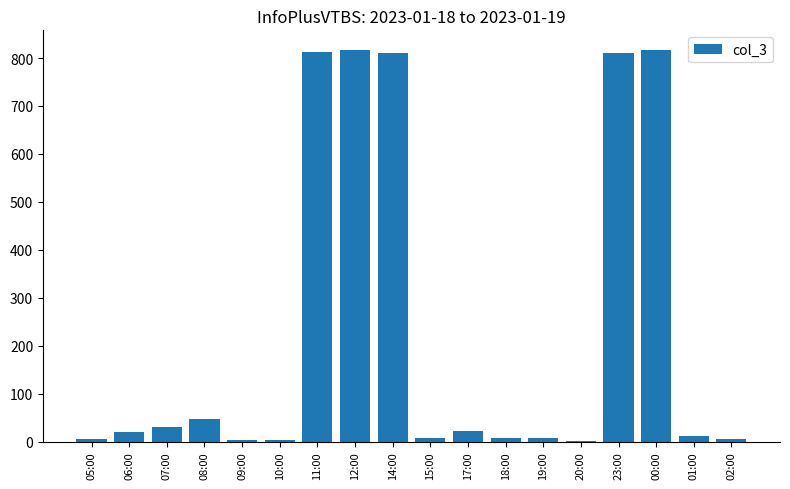

Does the chart contain stacked bars?

No